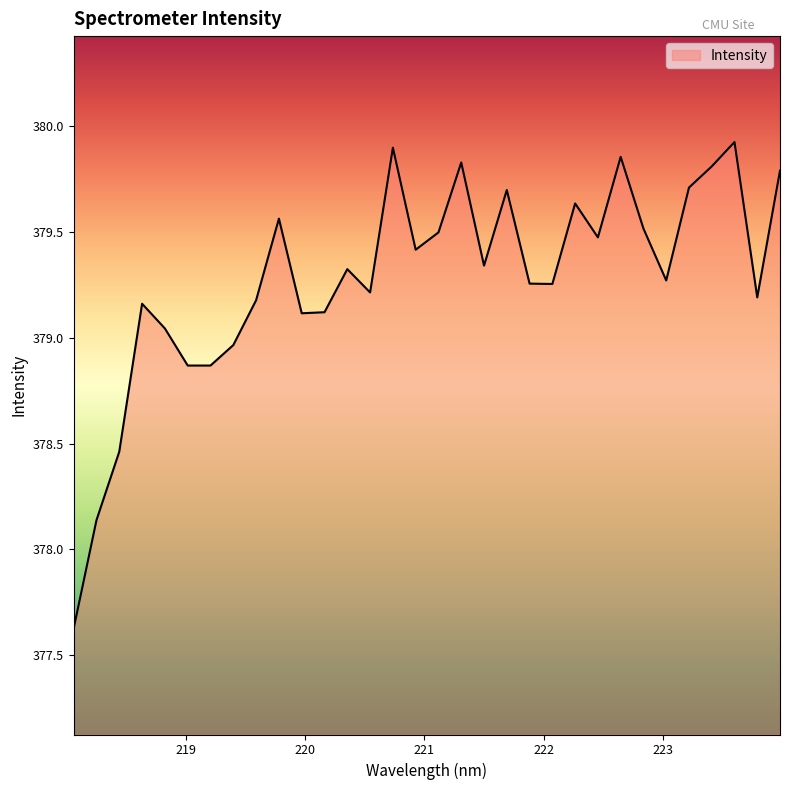

What is the minimum value shown in the chart?

377.6